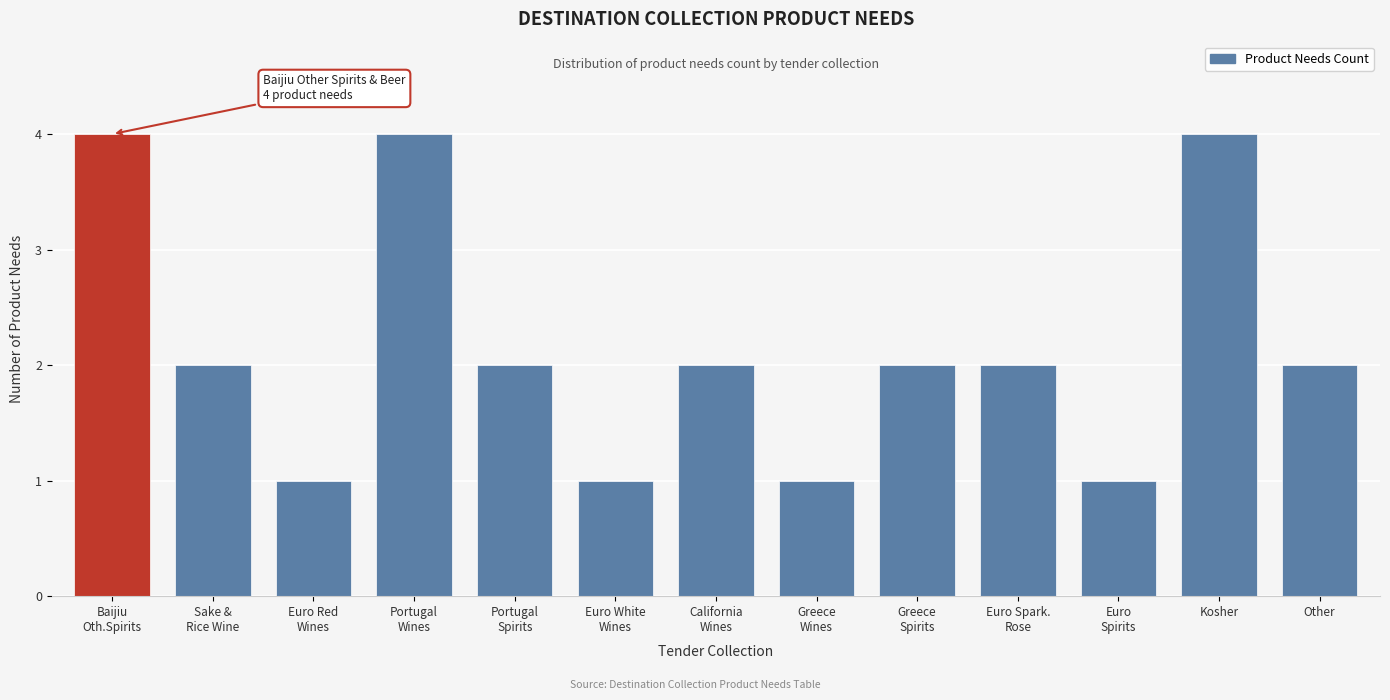

Reading right to left, extract all data points from this chart.

2	4	1	2	2	1	2	1	2	4	1	2	4